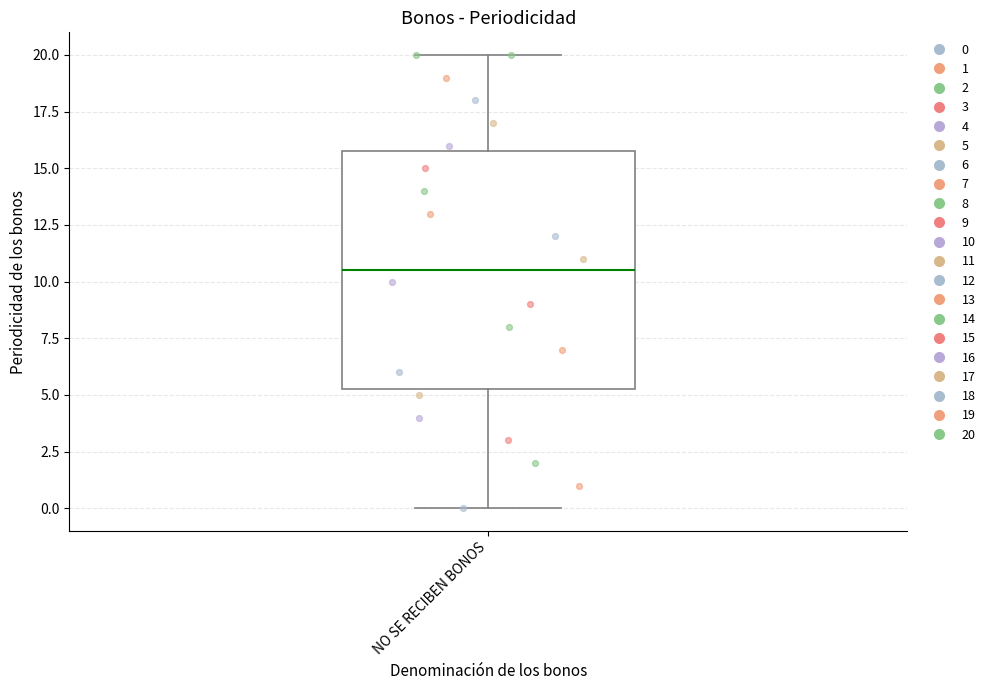

Read this box plot against the y-axis: the position of the median line, the range covered by the box, and the ends of both whiskers. The values are not printed on the chart, so give them approximately, as read against the axis.

median 10.5, box 5.5 to 16.0, whiskers 0.0 to 20.0